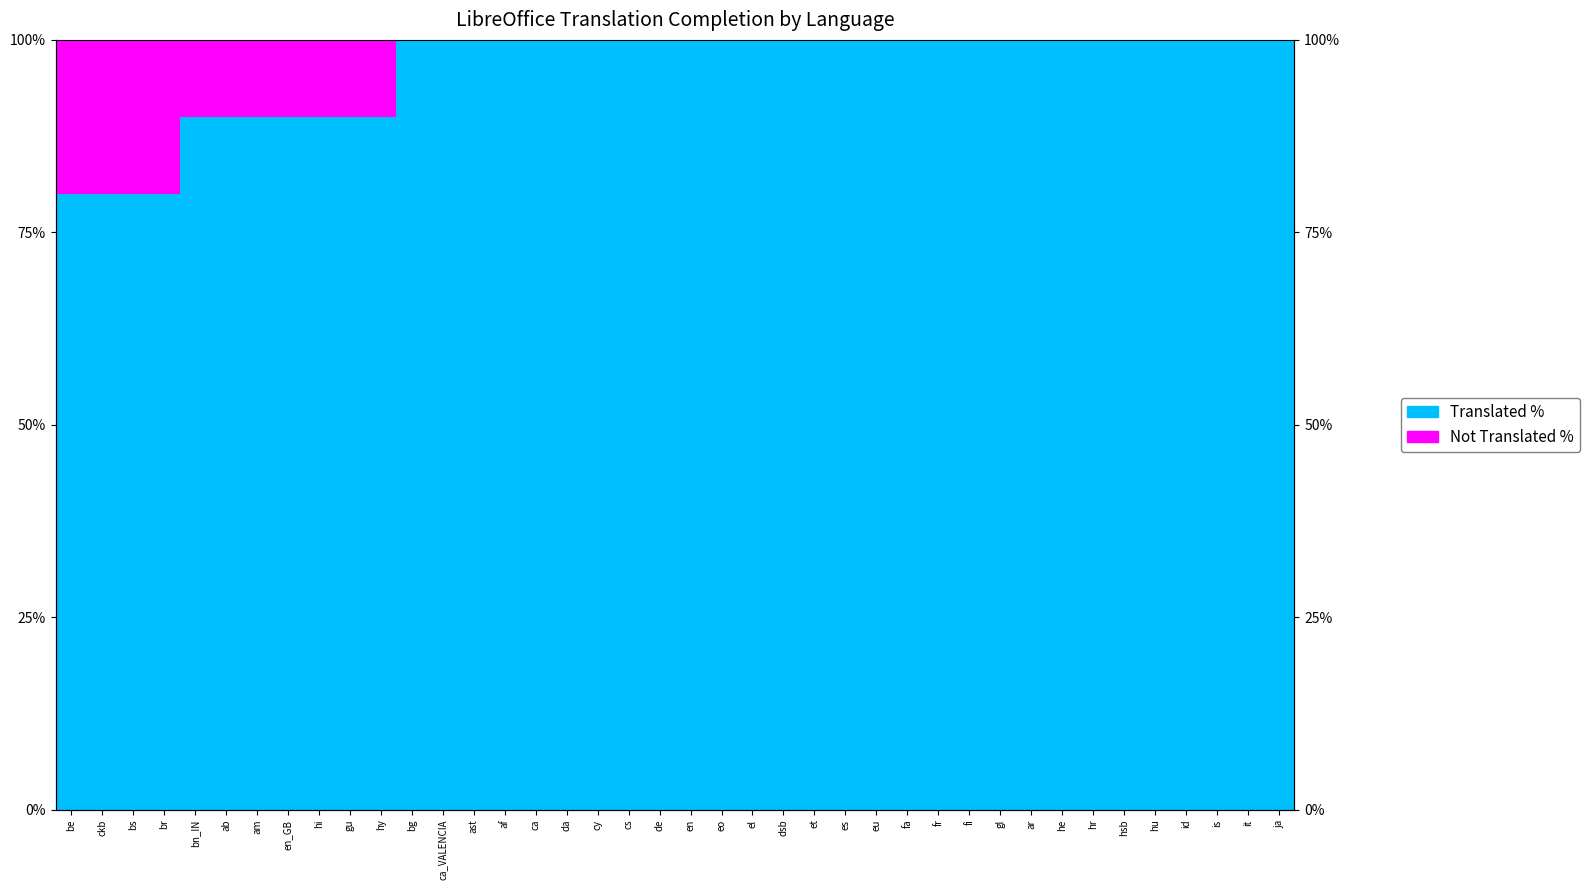

The Translated % series shows 100 at ast. True or false?

True